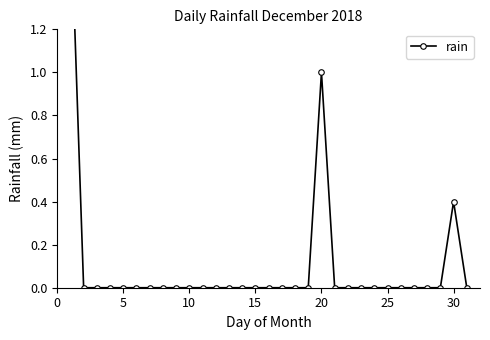

How many positive values are there?

3